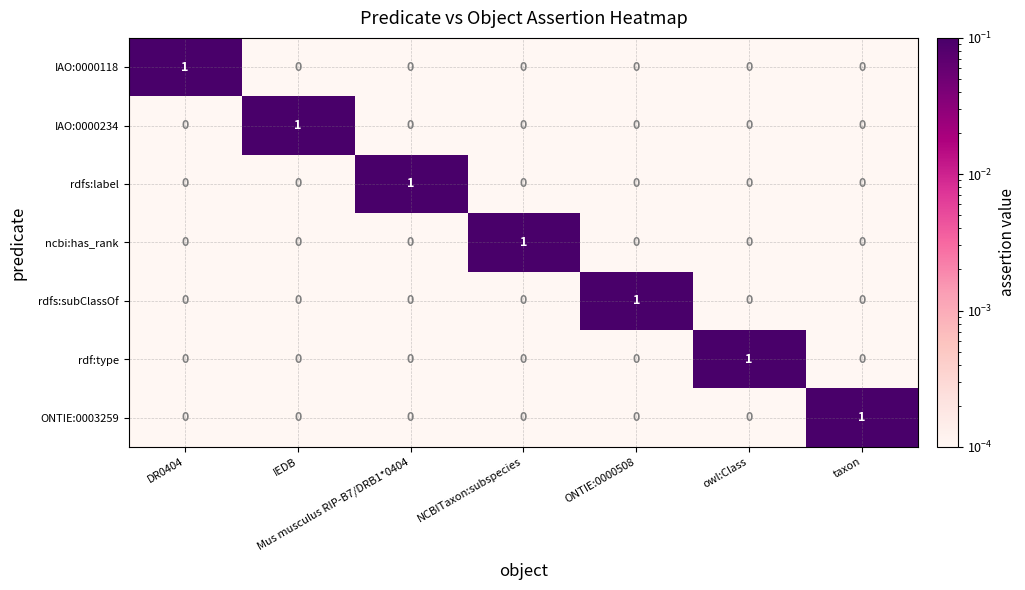

How many IAO:0000234 values are between 0 and 1?

7